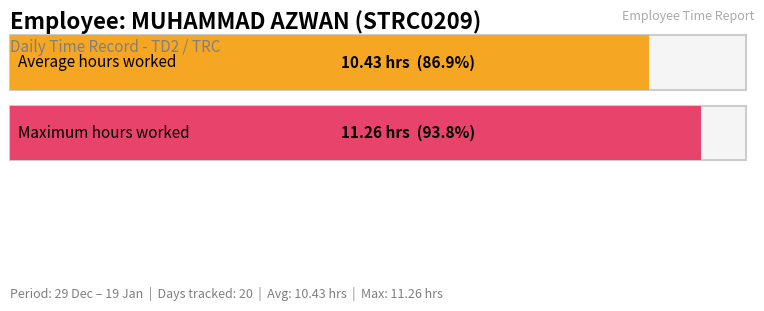

How many series are shown in this chart?

1